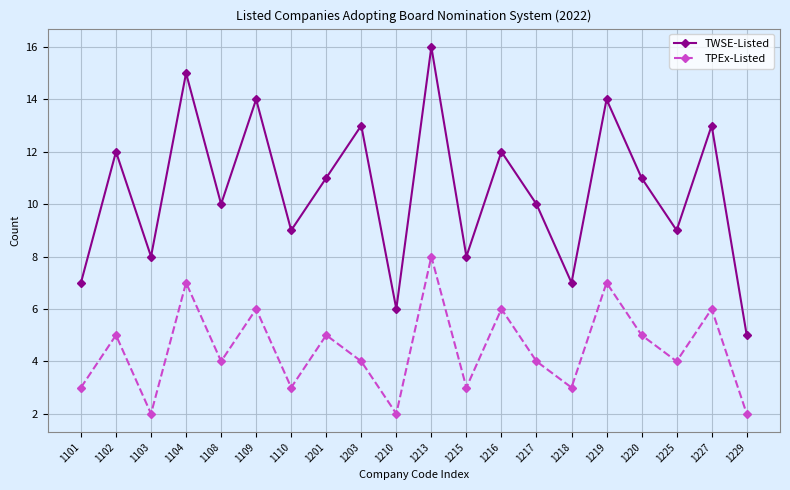

True or false: TPEx-Listed has a value of 2 at 1229.

True